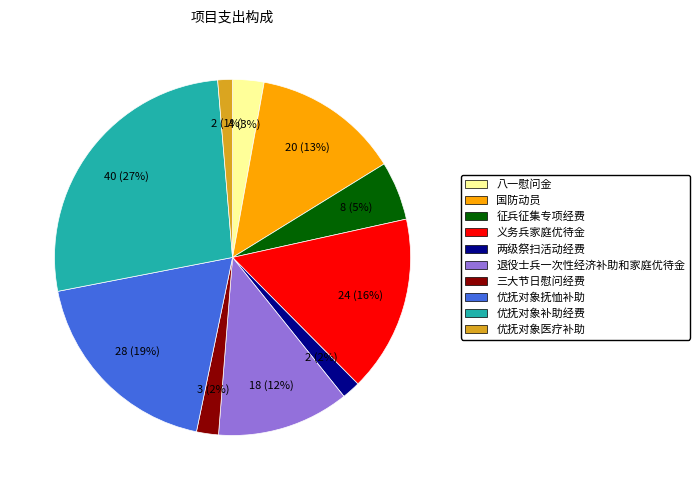

To the nearest percent, what portion does 国防动员 represent?

13%